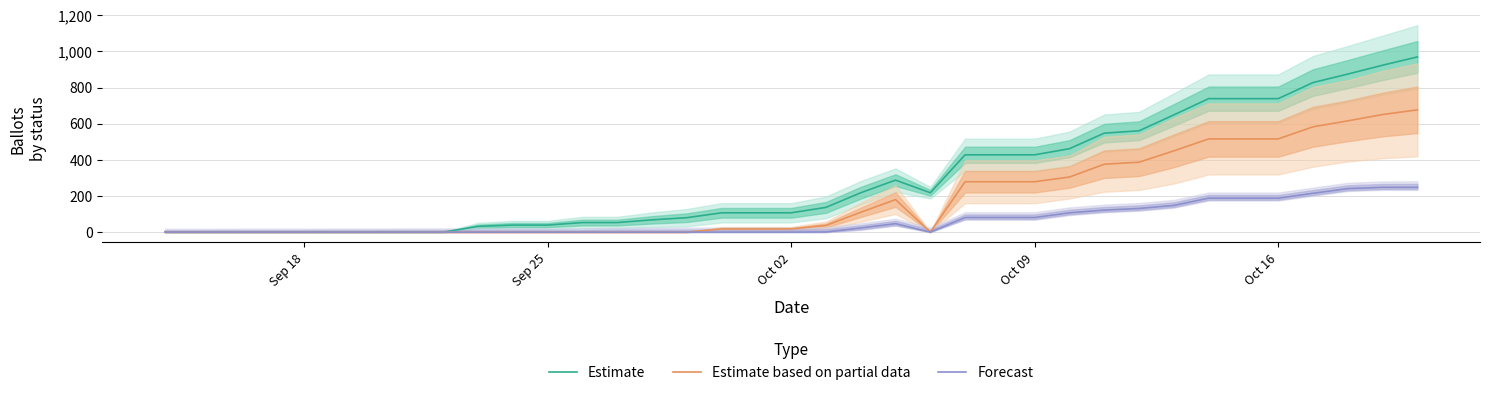

What are all the series names shown in the legend?

Estimate, Estimate based on partial data, Forecast